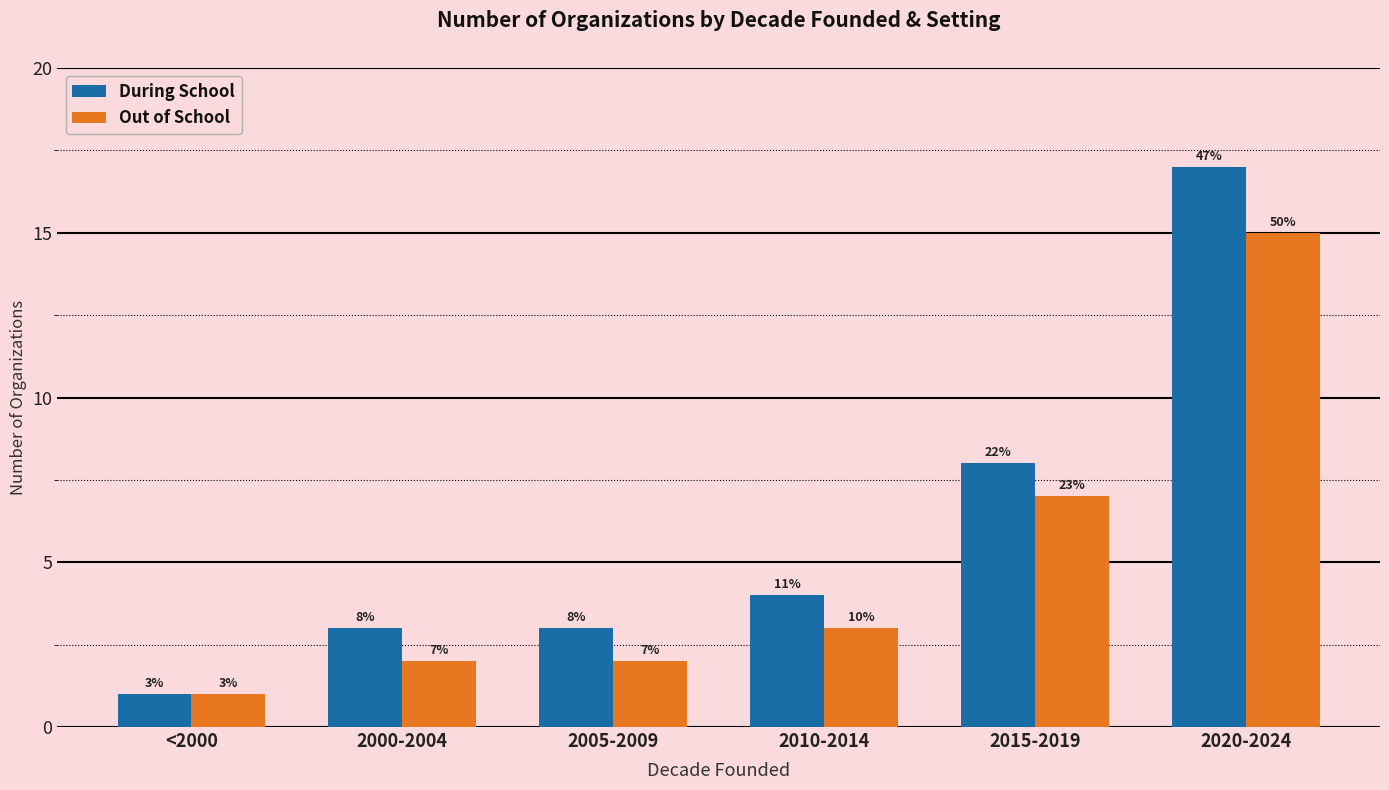

What is the difference between the second highest and minimum values in the During School series?

7